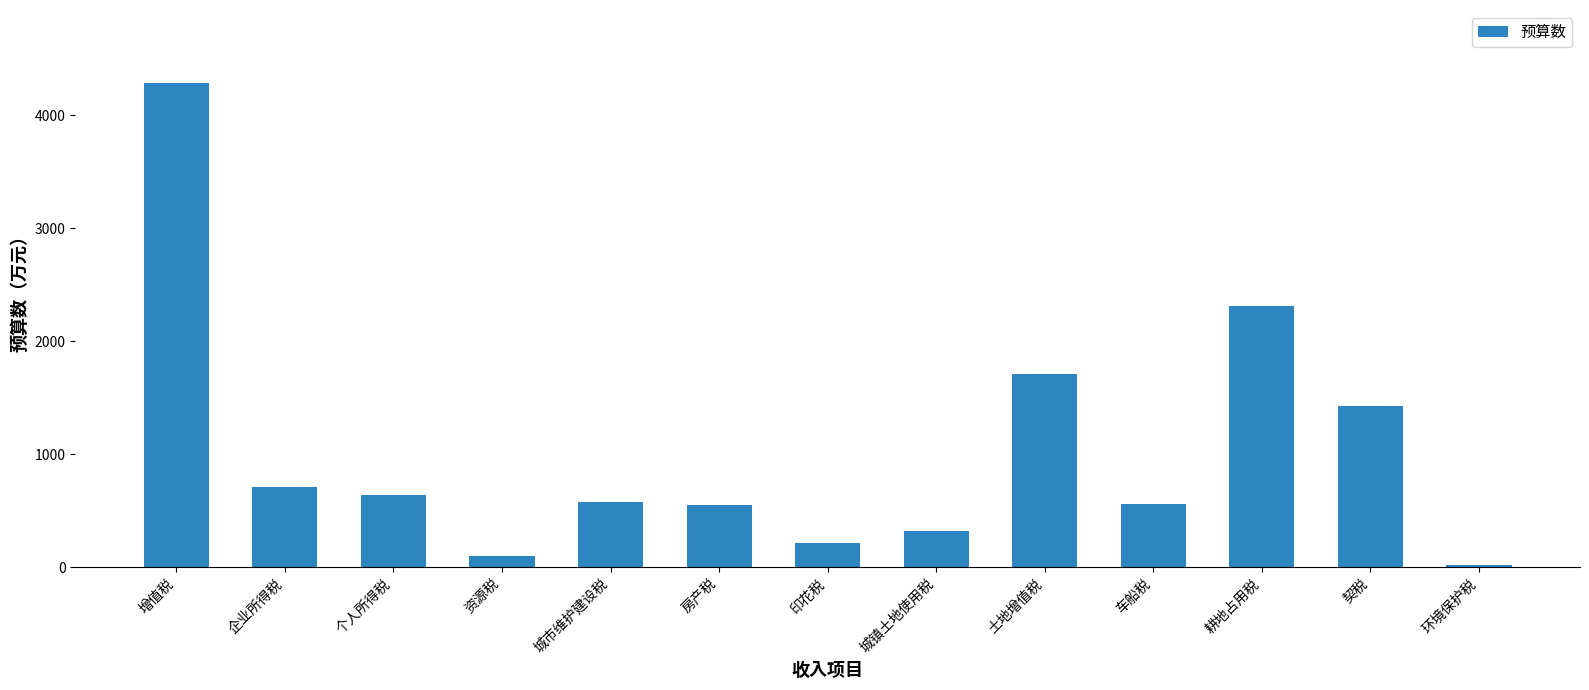

What is the sum of all values?

13422